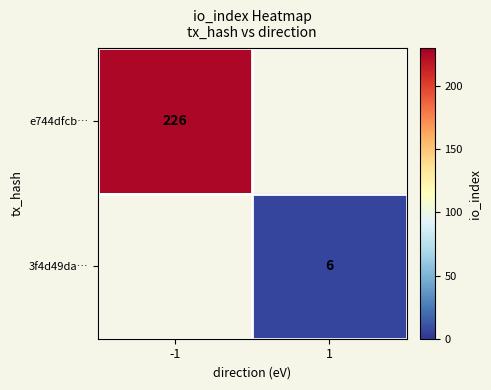

Count the number of data series in this chart.

2